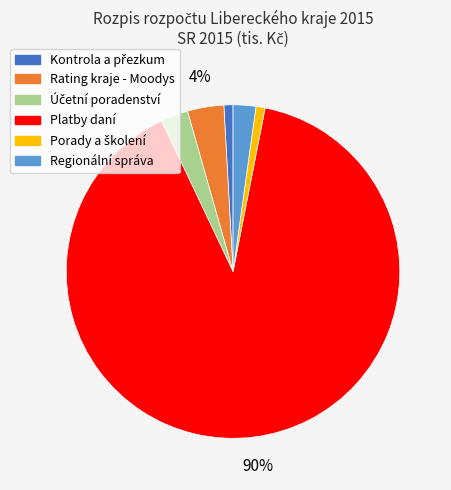

Is there a majority slice in this chart?

Yes